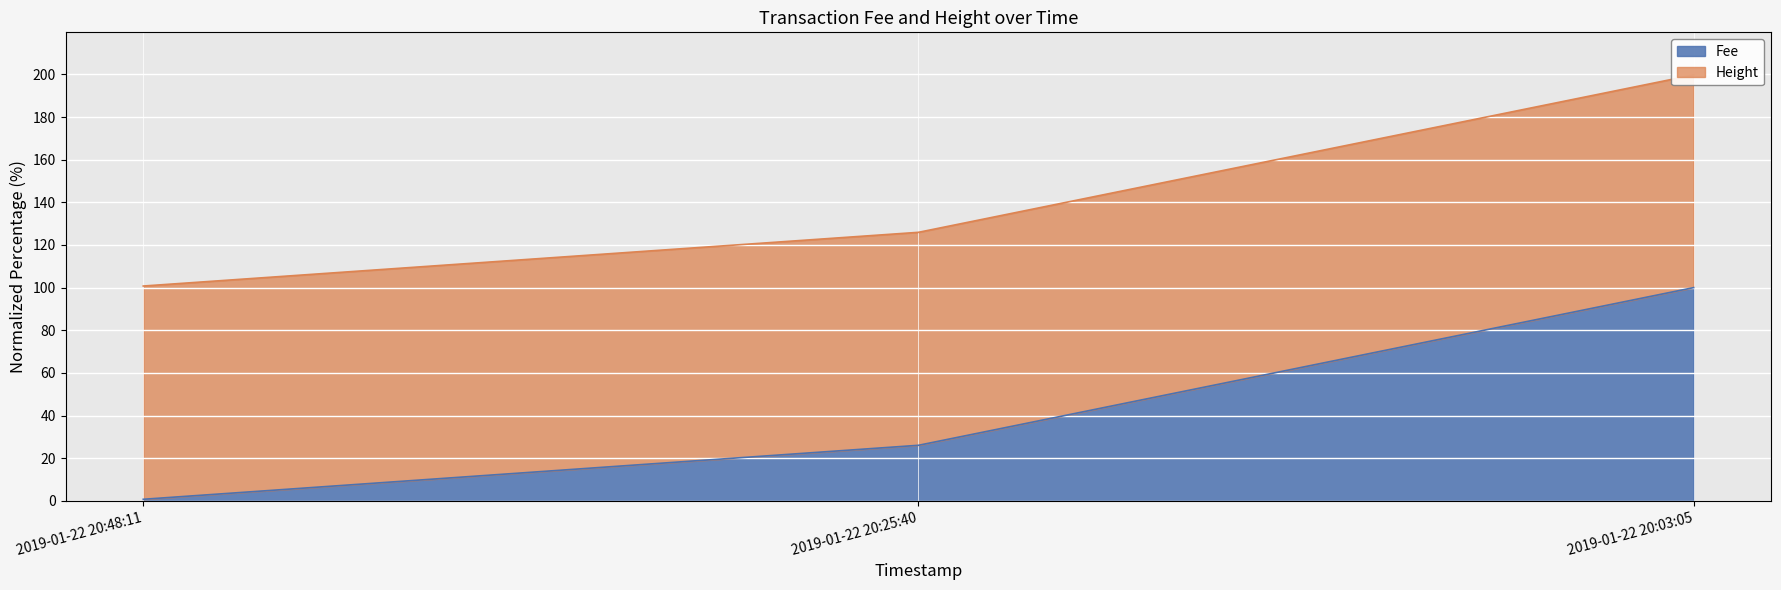

What is the label of the 1st point from the left?

2019-01-22 20:48:11